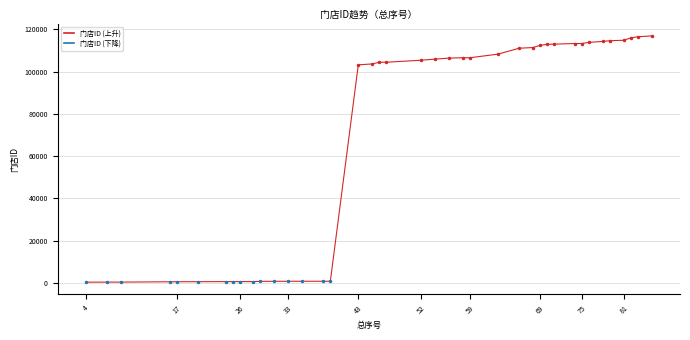

Reading left to right, what are all the values shown in this chart?

4=311	7=341	9=347	16=511	17=513	20=546	24=581	25=582	26=585	28=598	29=707	31=712	33=737	35=744	38=748	39=750	43=103198	45=103639	46=104428	47=104429	52=105396	54=105910	56=106399	58=106568	59=106569	63=108277	66=111064	68=111400	69=112415	70=112888	71=113008	74=113298	75=113299	76=113833	78=114286	79=114622	81=114844	82=115971	83=116482	85=116919